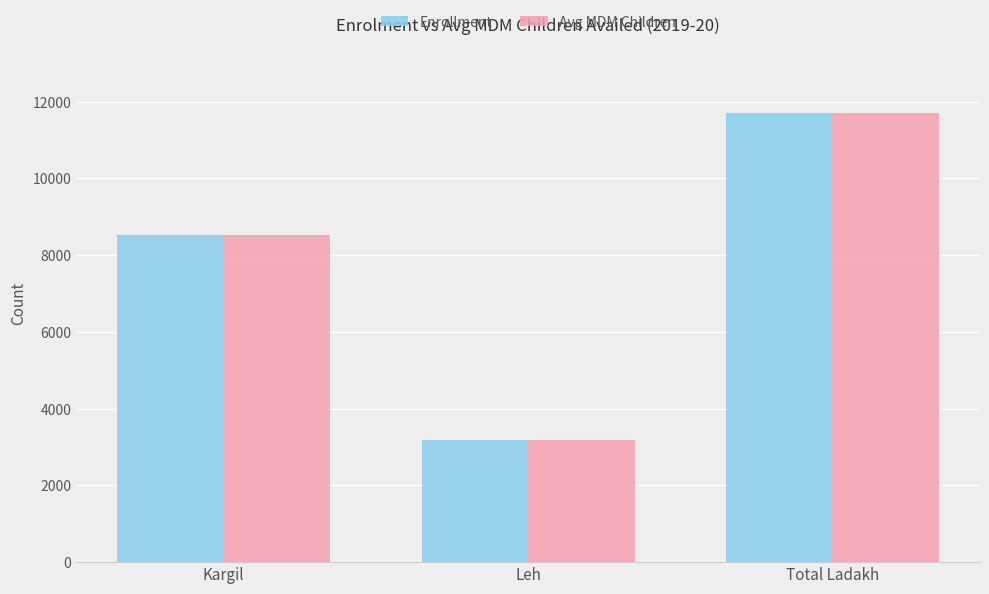

Reading left to right, extract all data points from this chart.

Enrollment: 8523	3182	11705
Avg MDM Children: 8523	3170	11693